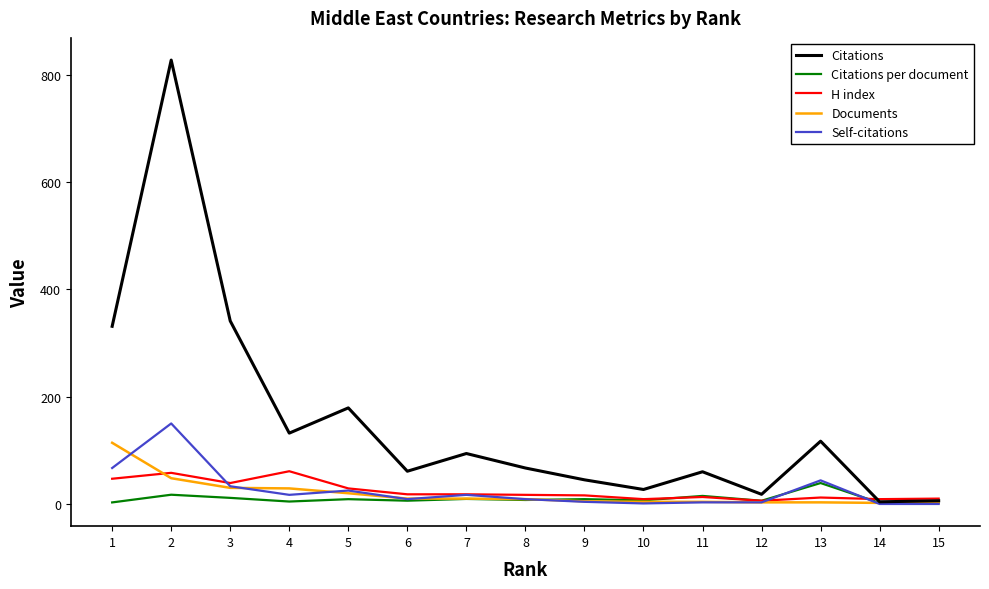

What is the greatest value displayed?

827.0